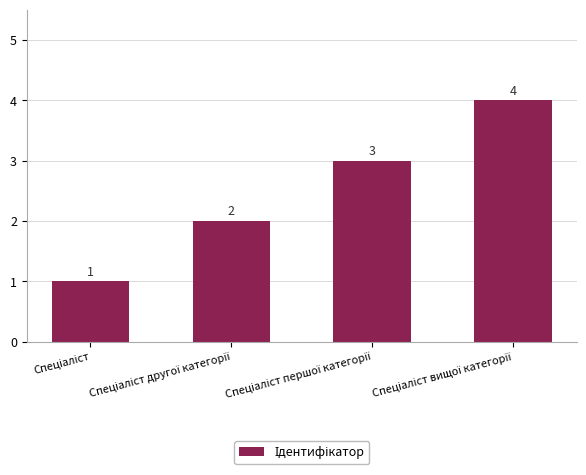

What is the value of the 3rd bar from the left?

3